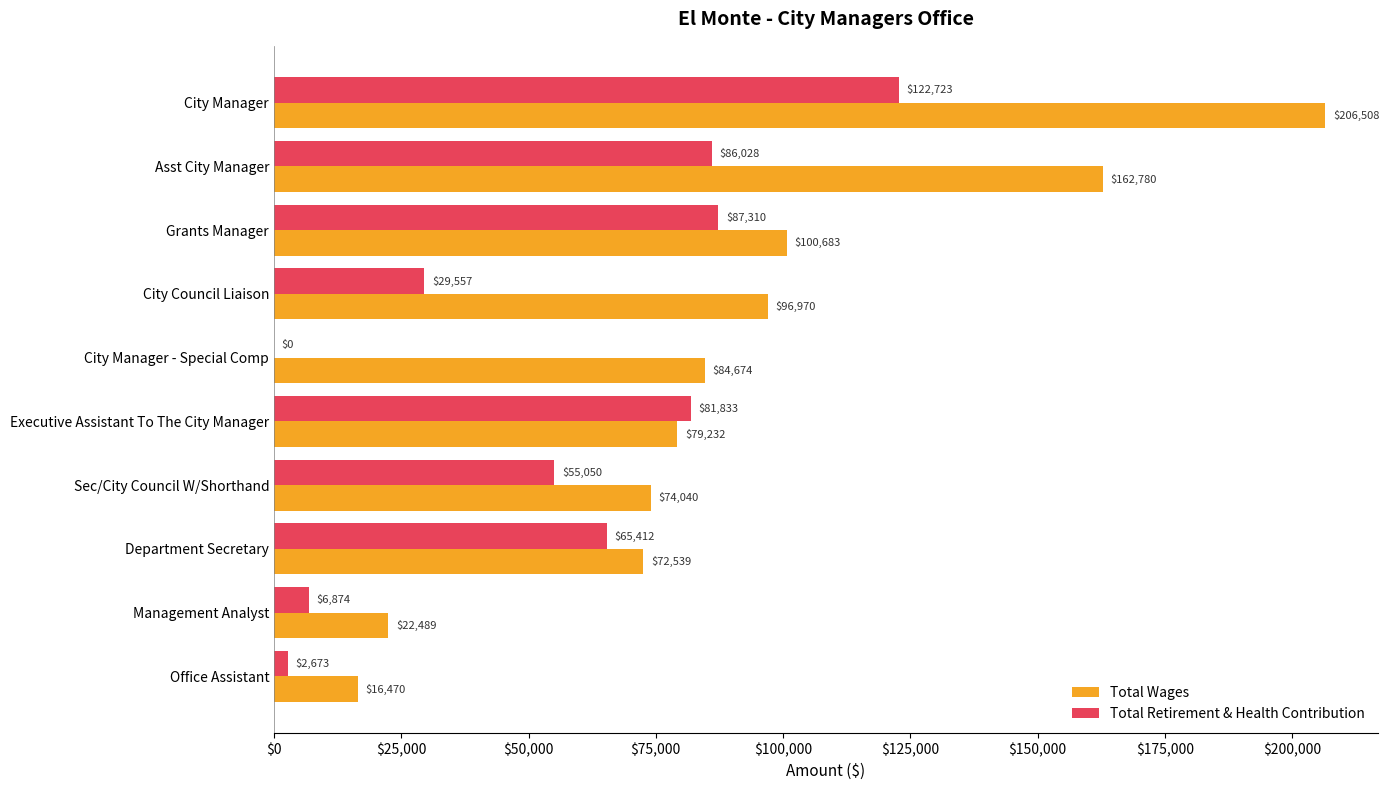

Between City Manager and Sec/City Council W/Shorthand, which series saw the biggest shift?

Total Wages